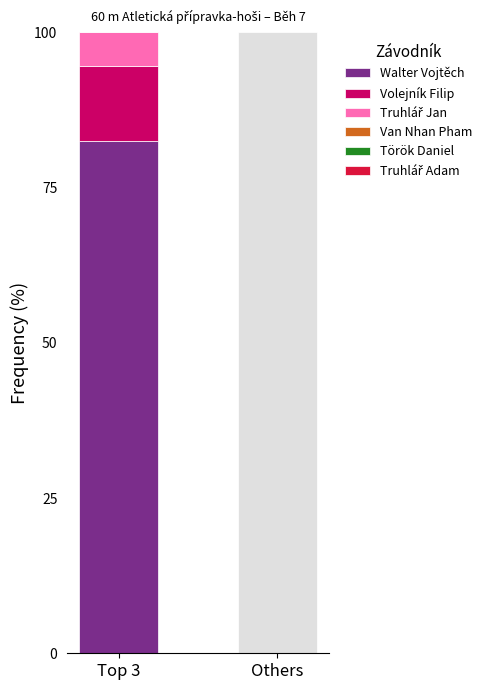

True or false: Walter Vojtěch has a value of 82.4 at Top 3.

True